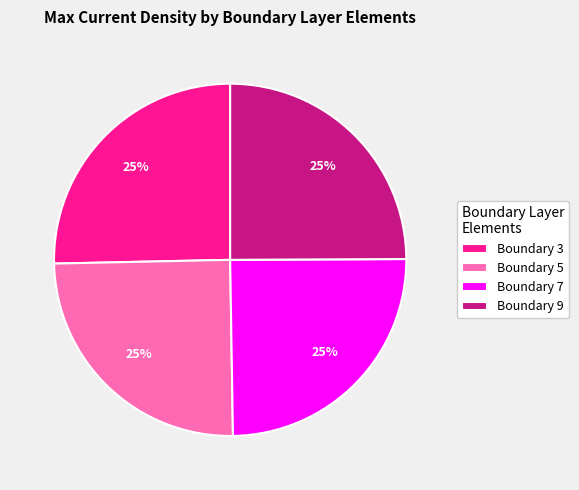

What is the ratio of the value at Boundary 5 to the value at Boundary 7?

1.0